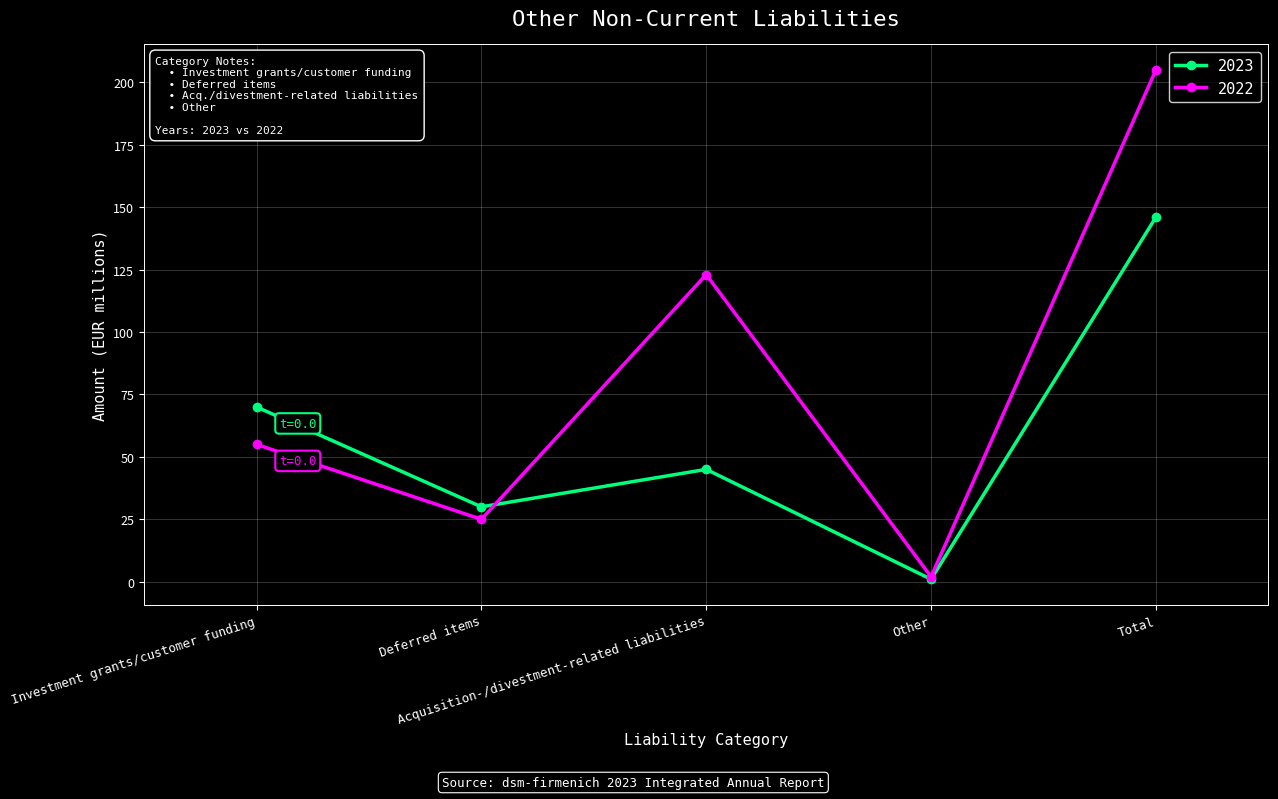

In 2022, how many points are higher than both neighbors (excluding endpoints)?

1